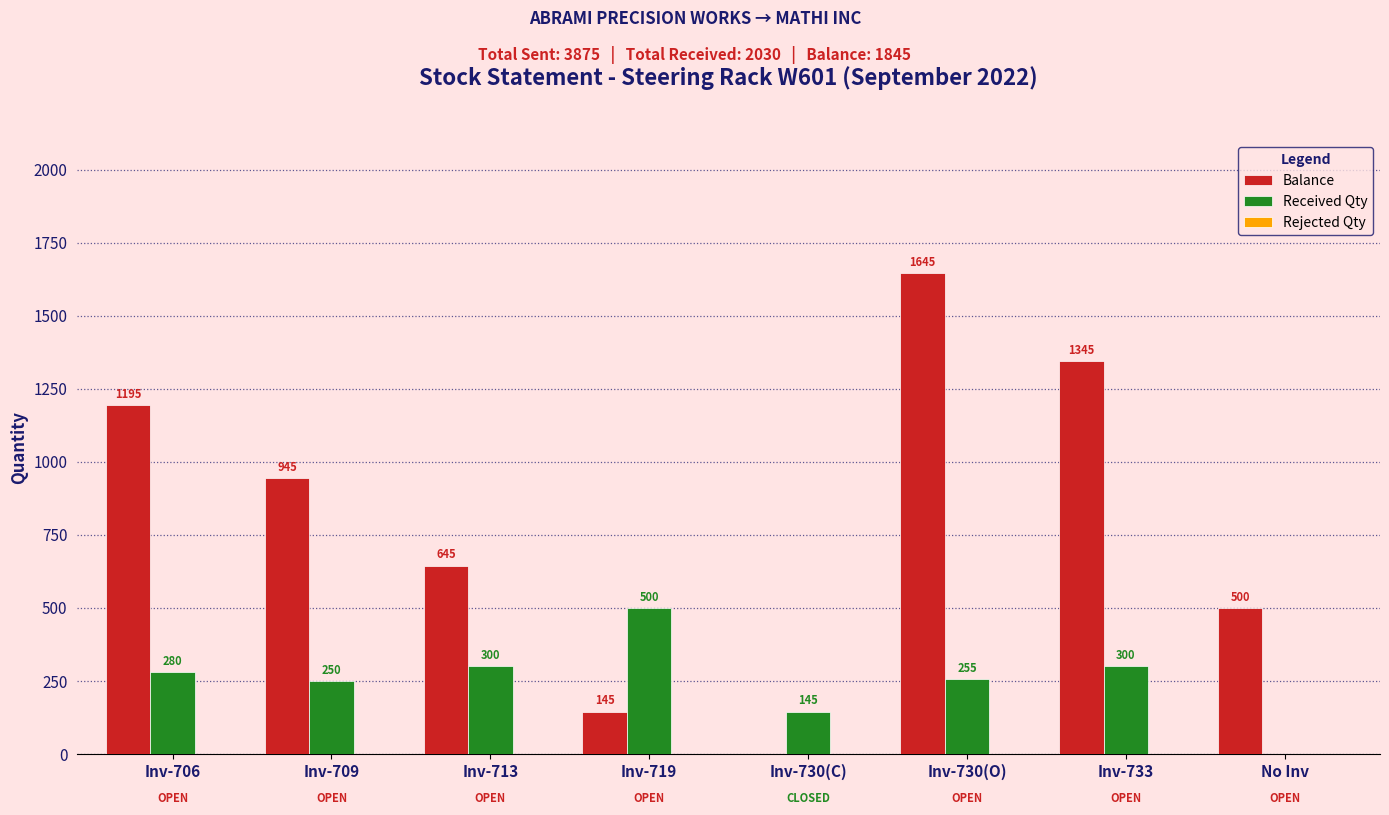

Where does the Balance series first go above 945?

Inv-706